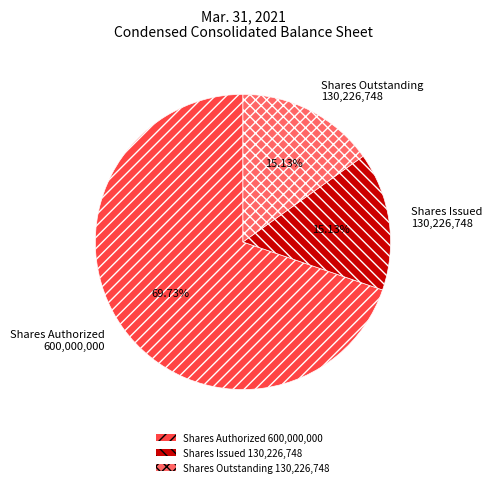

Is the sum of Shares Issued 130,226,748 and Shares Authorized 600,000,000 greater than half?

Yes